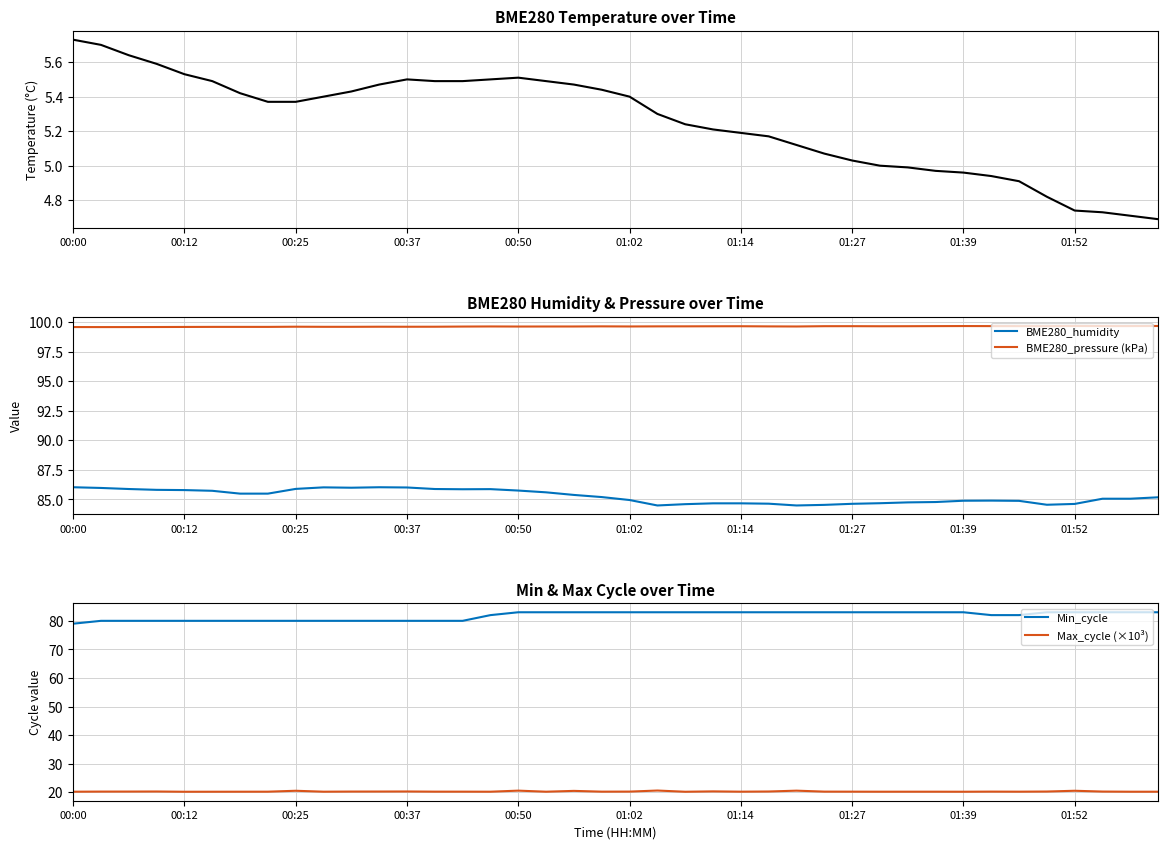

True or false: BME280_humidity and BME280_pressure (kPa) intersect in this chart.

False